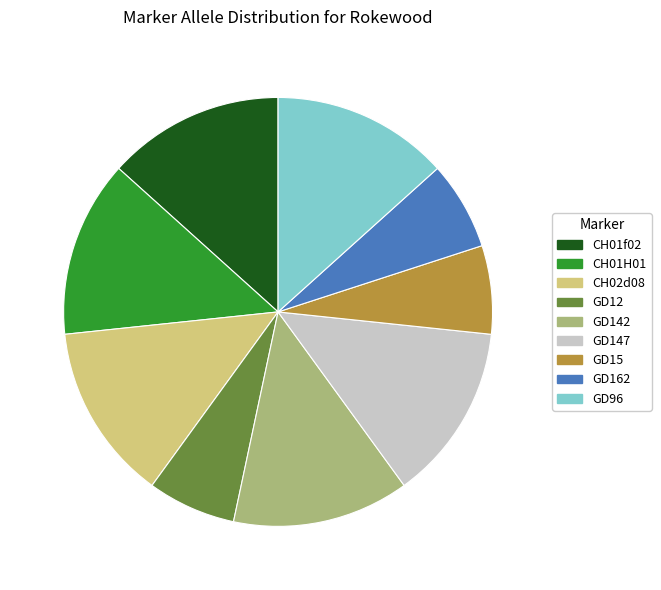

Between GD12 and CH02d08, which is larger?

CH02d08